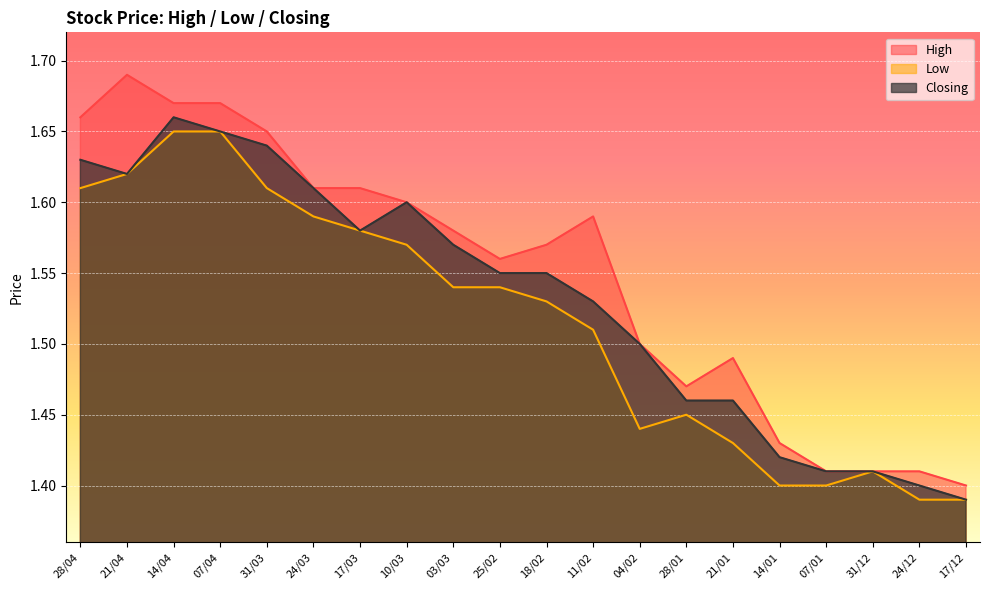

At 28/04, list the series in order from smallest to largest.

Low, Closing, High